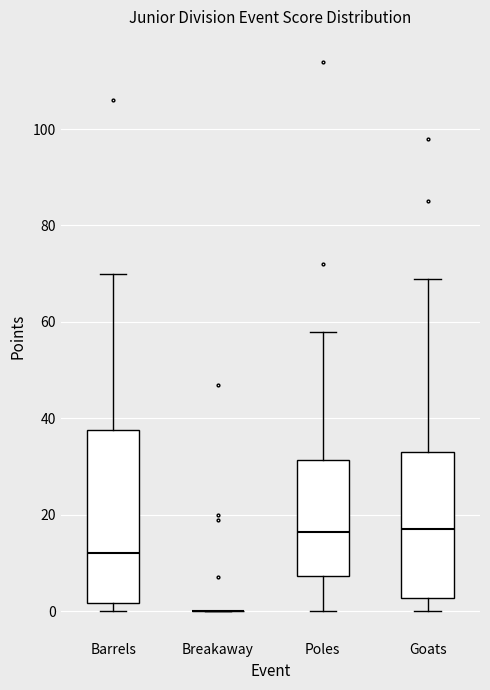

Reading left to right, transcribe this box plot: for each box, give where its median line is, the range the box spans, and where its two whiskers end, as read against the y-axis. The values are not printed on the chart, so give them approximately, as read against the axis.

Barrels: median 12, box 2 to 38, whiskers 0 to 70
Breakaway: box collapsed to a line at 0, whiskers 0 to 0
Poles: median 16, box 8 to 32, whiskers 0 to 58
Goats: median 18, box 2 to 34, whiskers 0 to 70